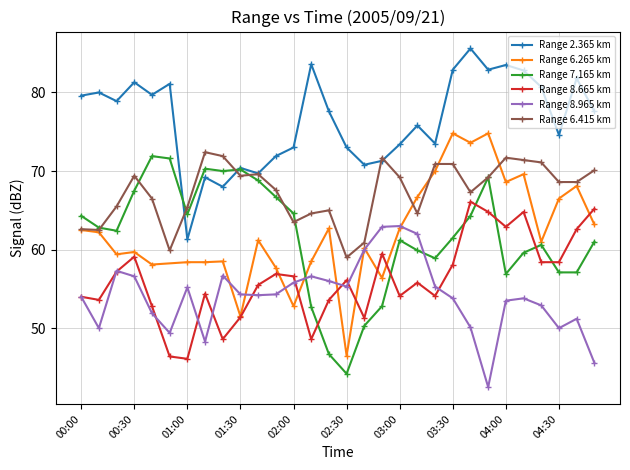

What is the minimum value shown in the chart?

42.5